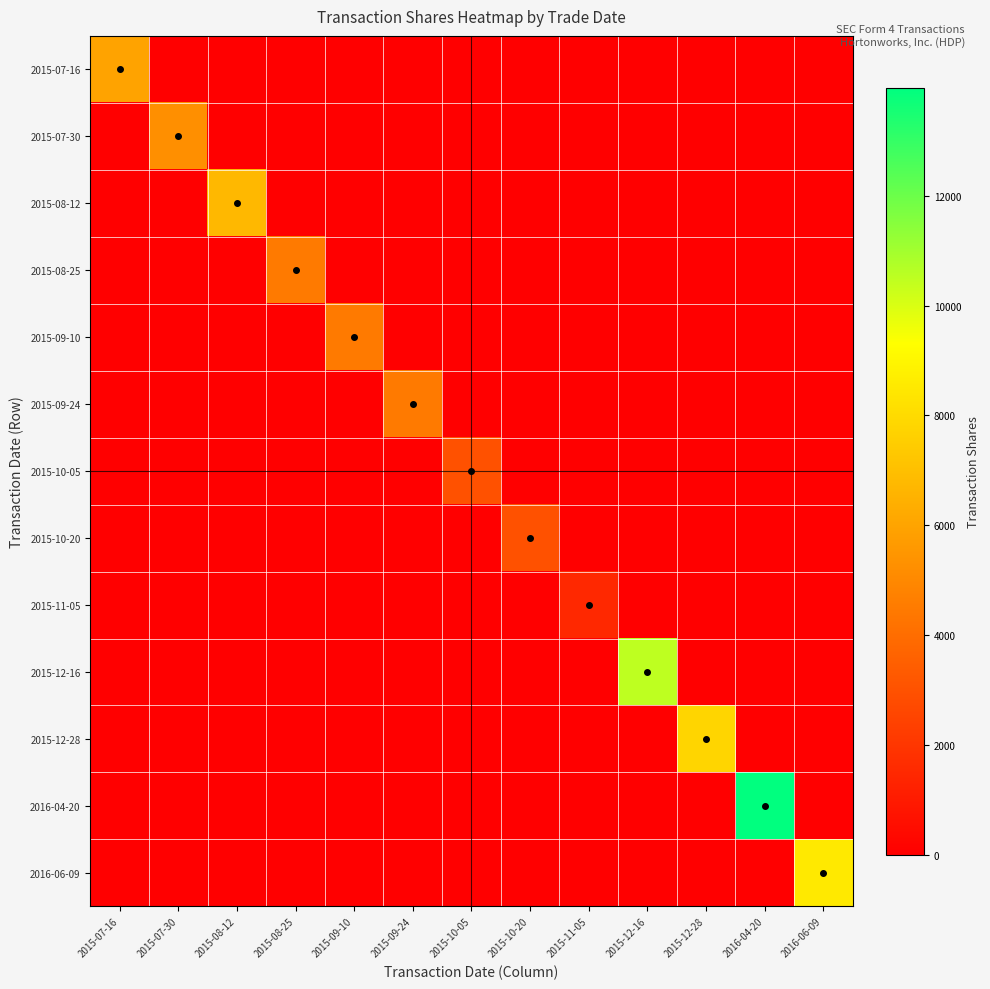

At which category is the sum across all series the highest?

2016-04-20